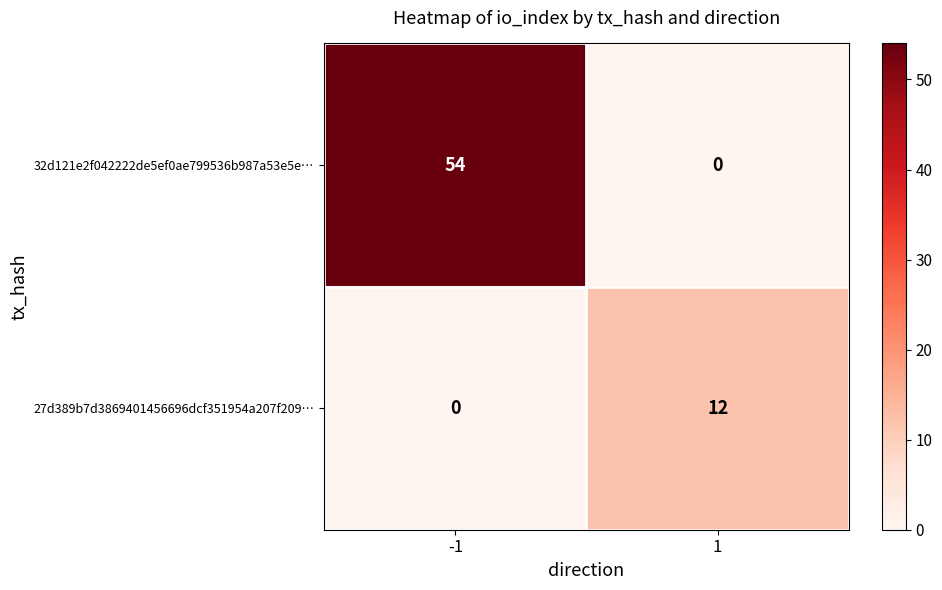

Reading left to right, what are all the values shown in this chart?

32d121e2f042222de5ef0ae799536b987a53e5e…: -1=54	1=0
27d389b7d3869401456696dcf351954a207f209…: -1=0	1=12